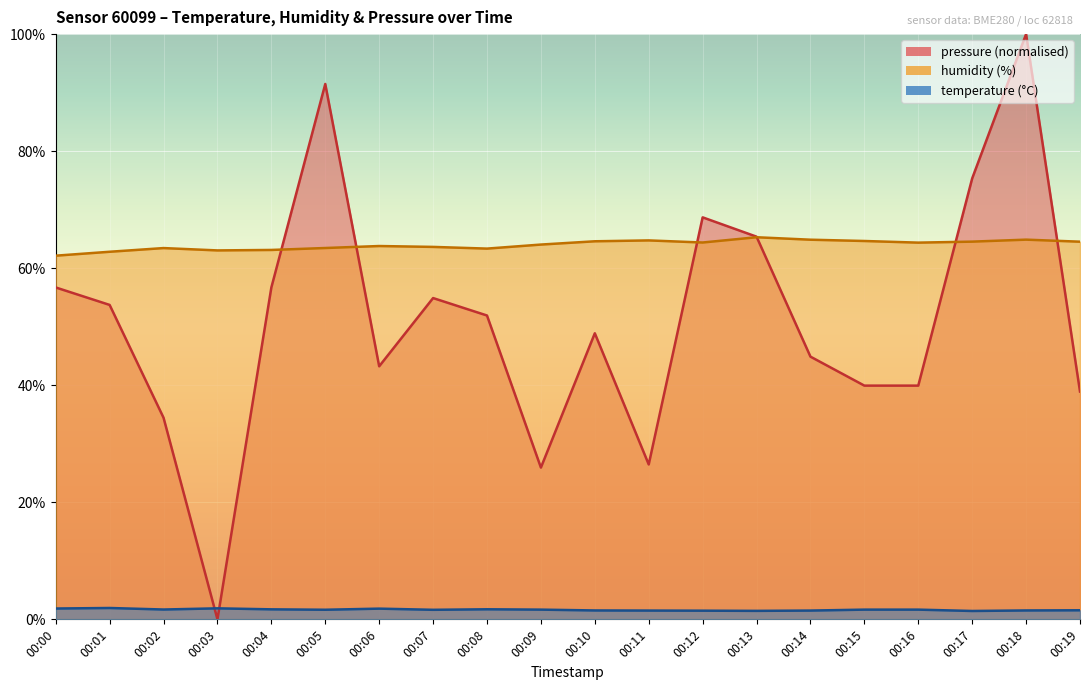

Is it true that pressure_norm equals 36.2 at 00:09?

False